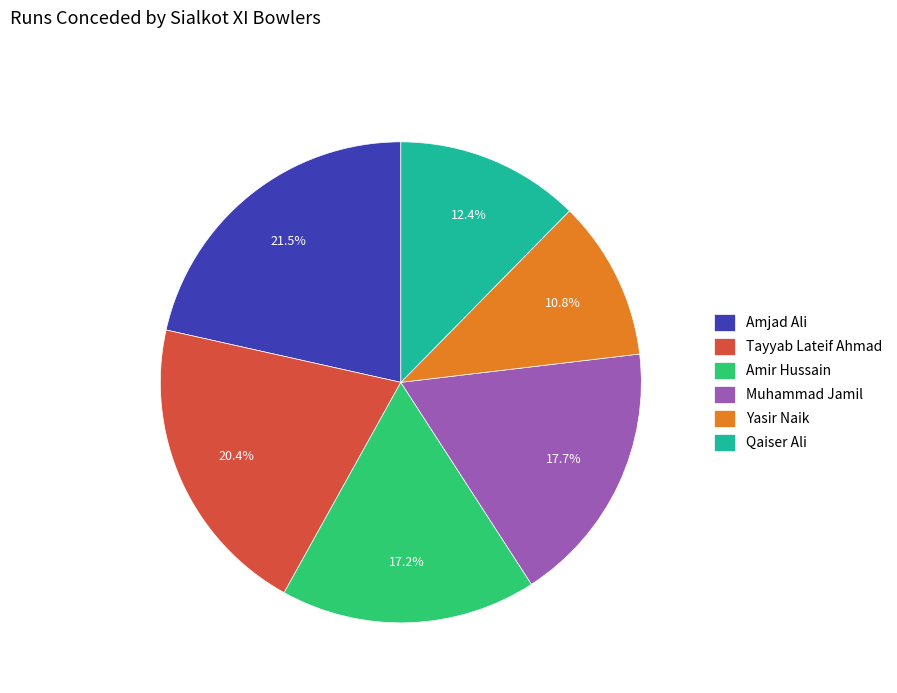

Which category has the smallest portion of the pie?

Yasir Naik